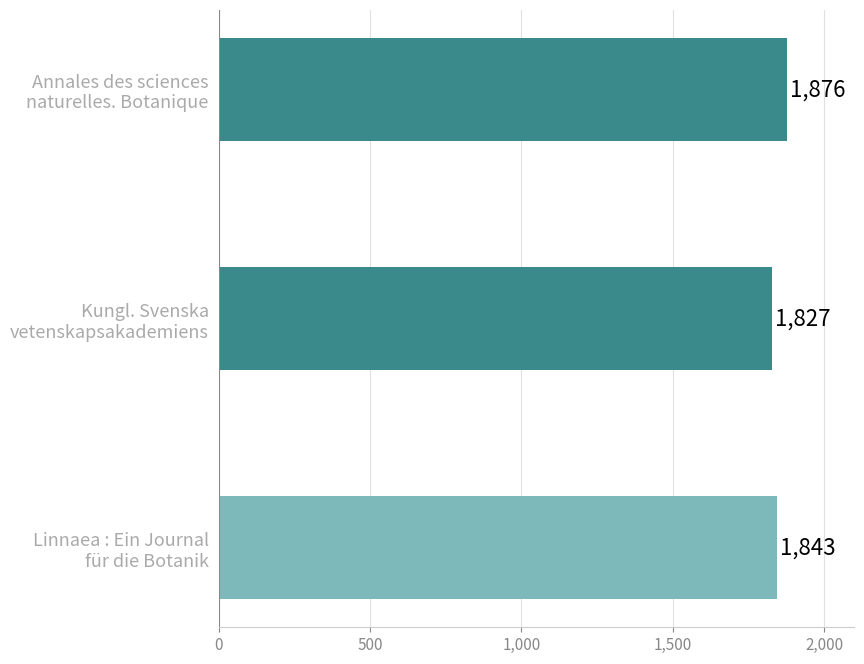

What is the sum of all values?

5546